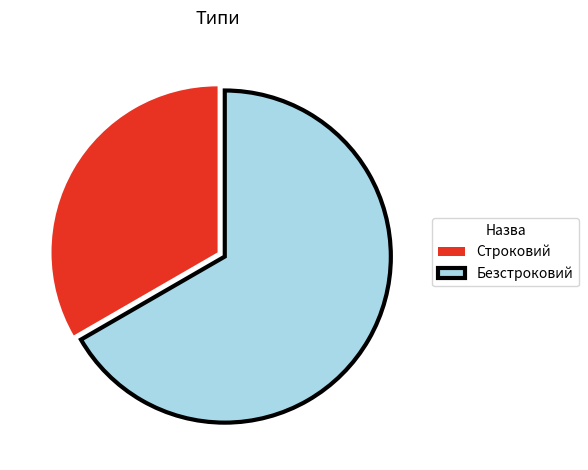

Between Безстроковий and Строковий, which is larger?

Безстроковий